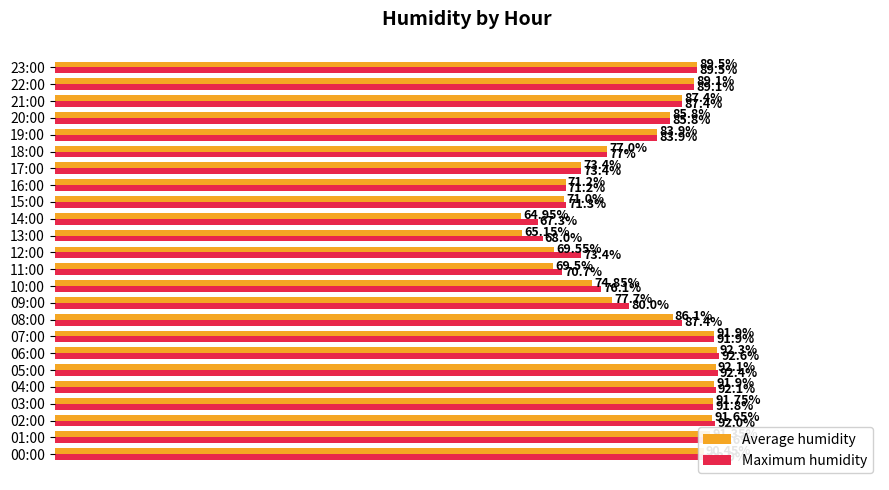

Between 14:00 and 23:00, which series saw the biggest shift?

Average humidity